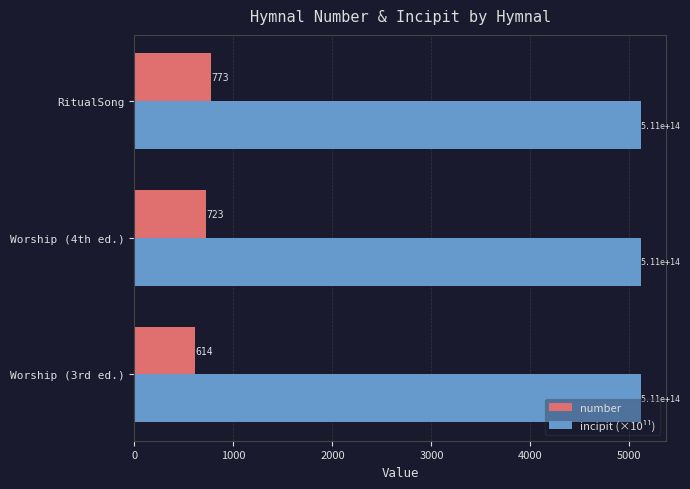

Which series has the largest total across all categories?

incipit (×10¹¹)